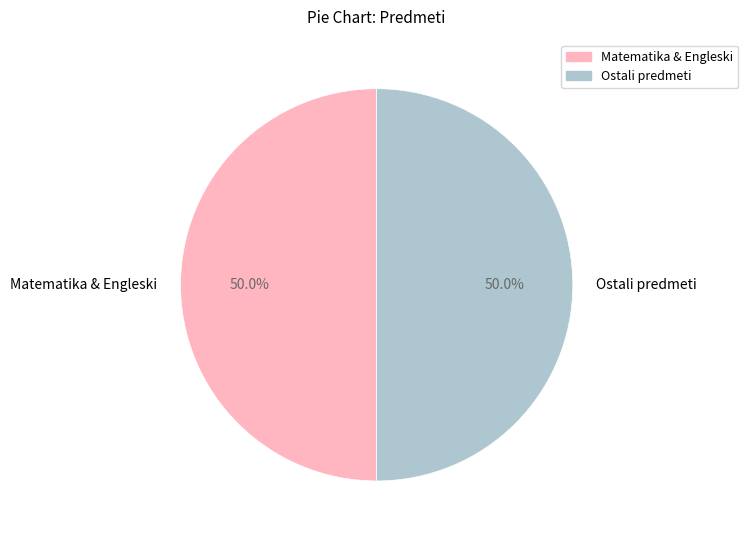

To the nearest percent, what is the average slice percentage?

50%